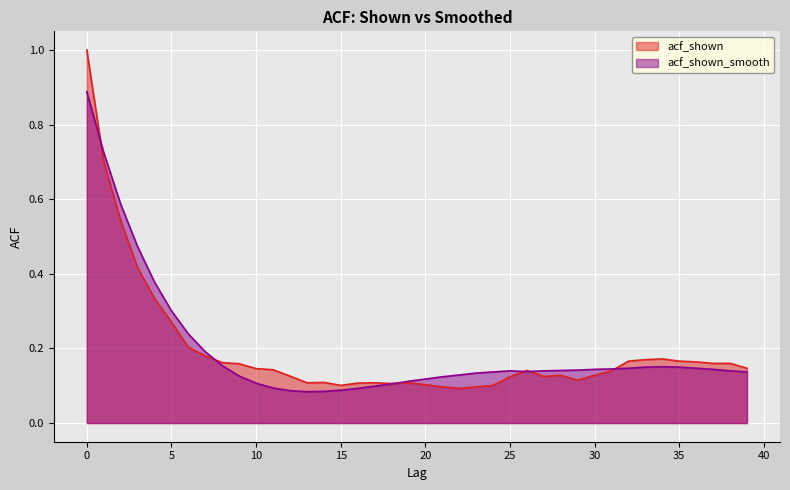

At 24, list the series in order from smallest to largest.

acf_shown, acf_shown_smooth